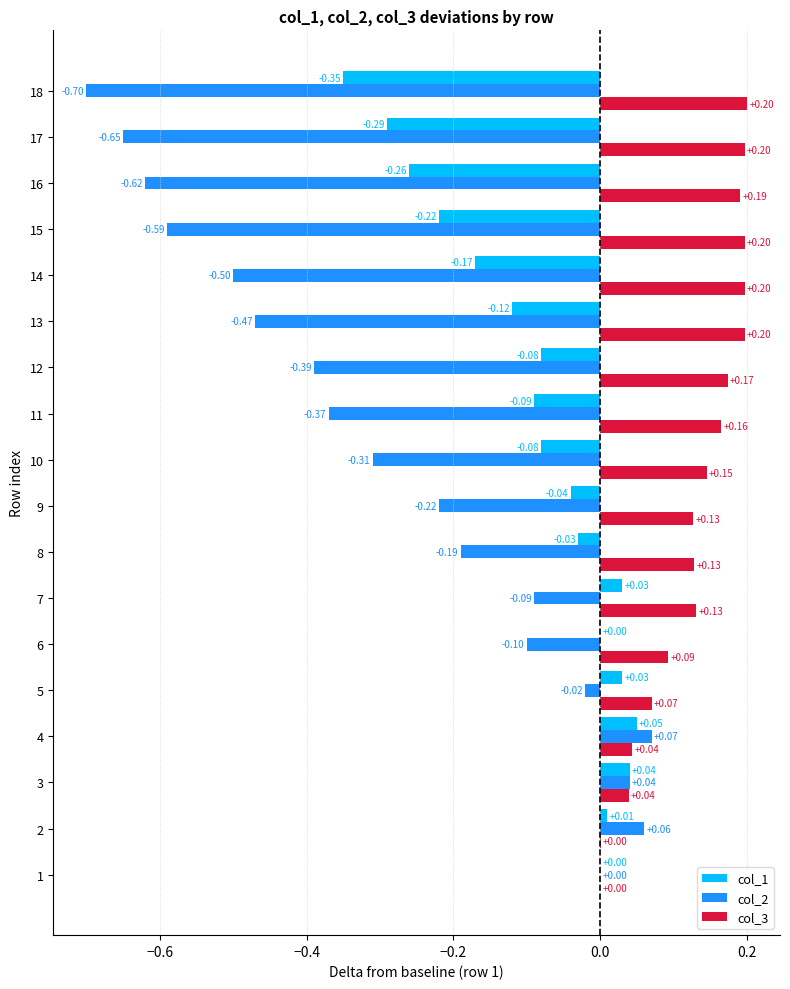

How many categories are shown in the chart?

18